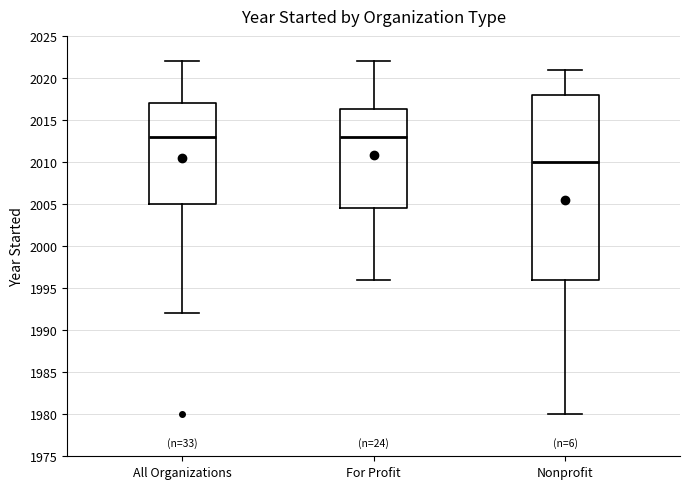

Reading left to right, transcribe this box plot: for each box, give where its median line is, the range the box spans, and where its two whiskers end, as read against the y-axis. The values are not printed on the chart, so give them approximately, as read against the axis.

All Organizations: median 2013.0, box 2005.0 to 2017.0, whiskers 1992.0 to 2022.0
For Profit: median 2013.0, box 2004.5 to 2016.5, whiskers 1996.0 to 2022.0
Nonprofit: median 2010.0, box 1996.0 to 2018.0, whiskers 1980.0 to 2021.0